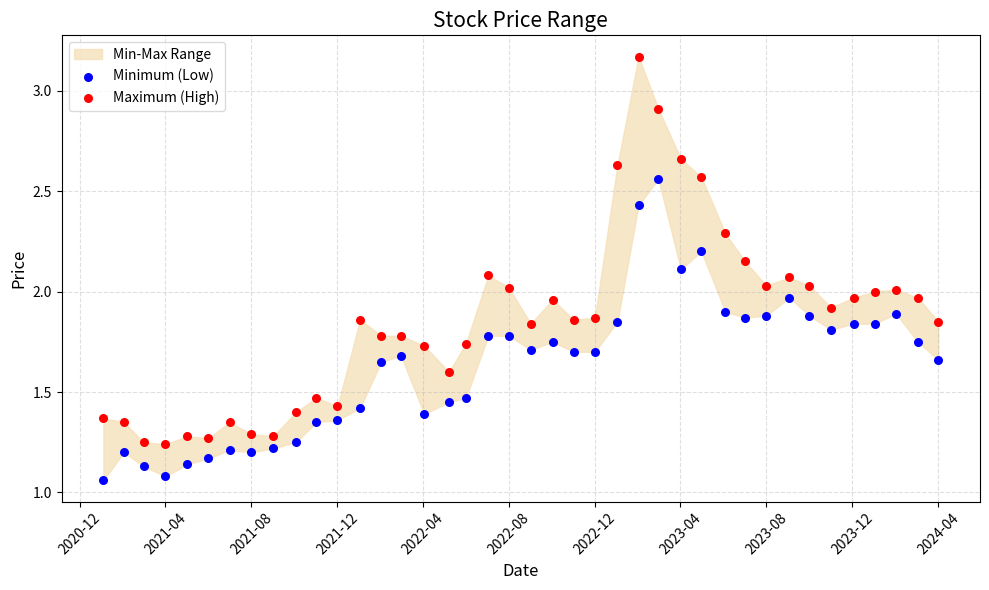

Across all data points, what is the range of X values (max minus min)?

1184.0